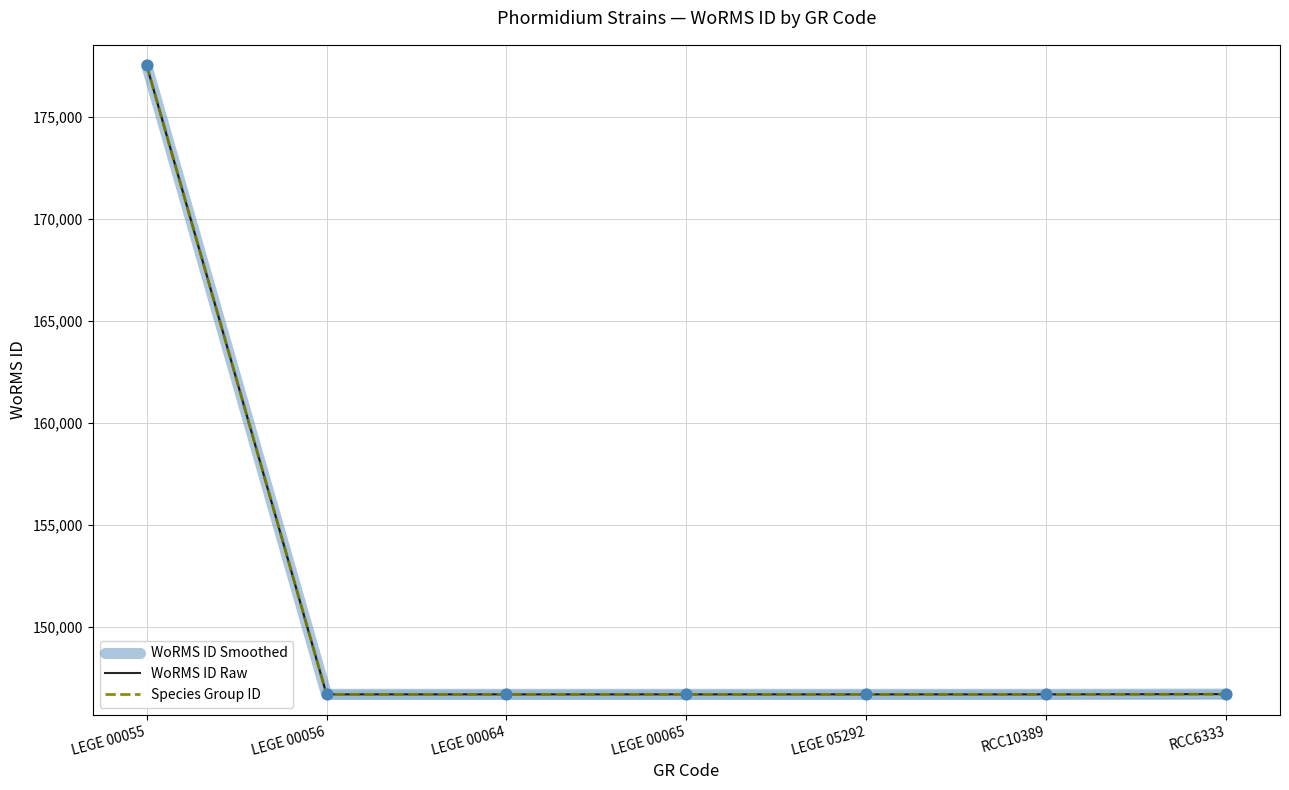

Which series has the largest Y range (max minus min)?

WoRMS ID Smoothed